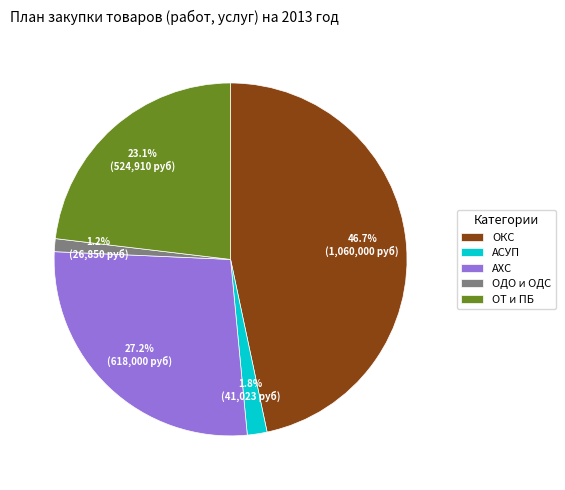

What is the ratio of the value at АХС to the value at ОКС?

0.6